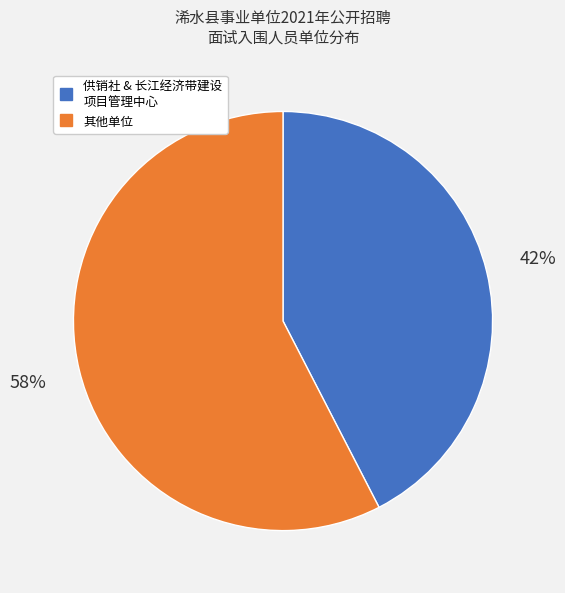

How many slices are in this pie chart?

2